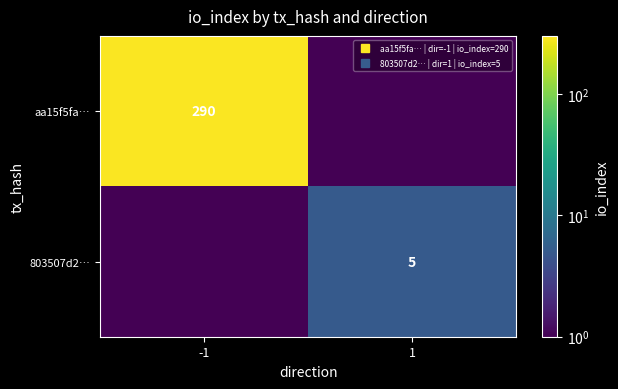

What is the average value of the aa15f5fa… series?

145.0